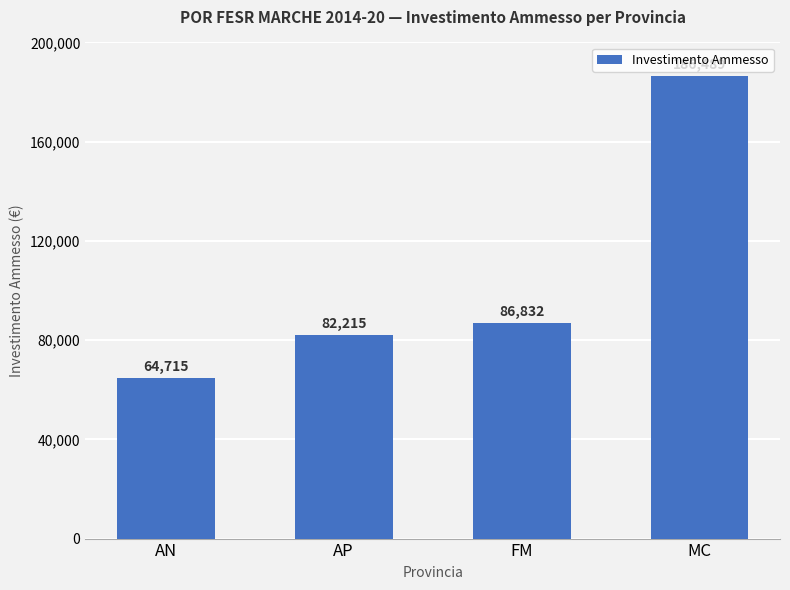

What position from the left is MC?

4